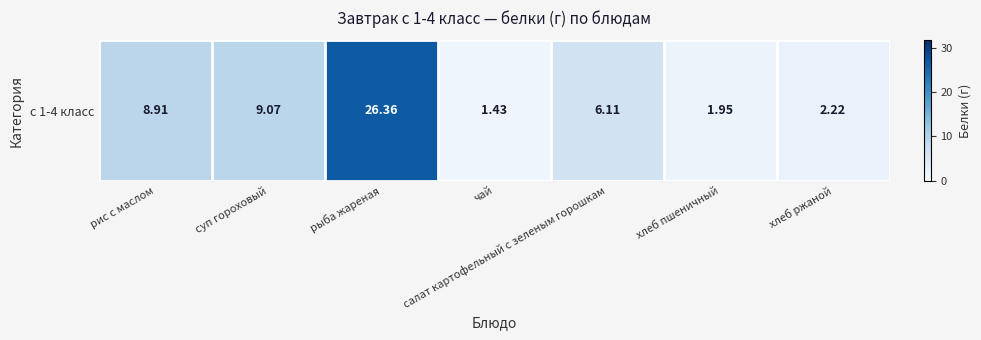

Rank the categories by value from lowest to highest.

чай, хлеб пшеничный, хлеб ржаной, салат картофельный с зеленым горошкам, рис с маслом, суп гороховый, рыба жареная